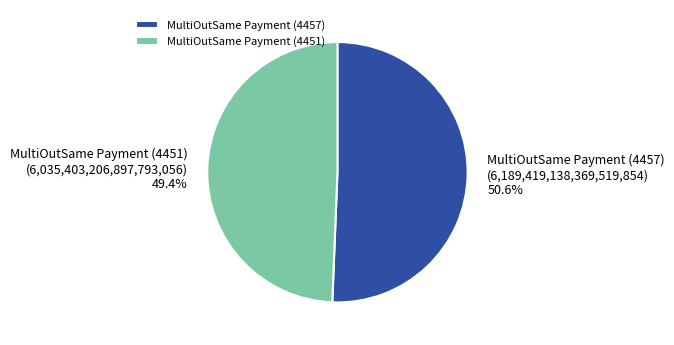

Does MultiOutSame Payment (4457) represent more than half of the total?

Yes